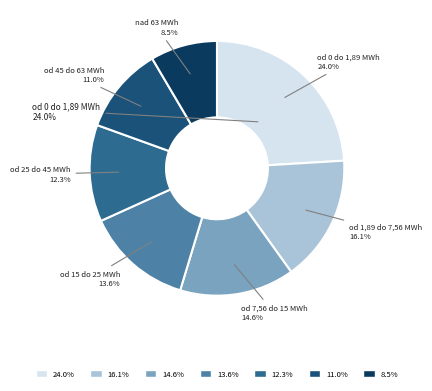

What percentage is NOT represented by od 0 do 1,89 MWh?

76.0%